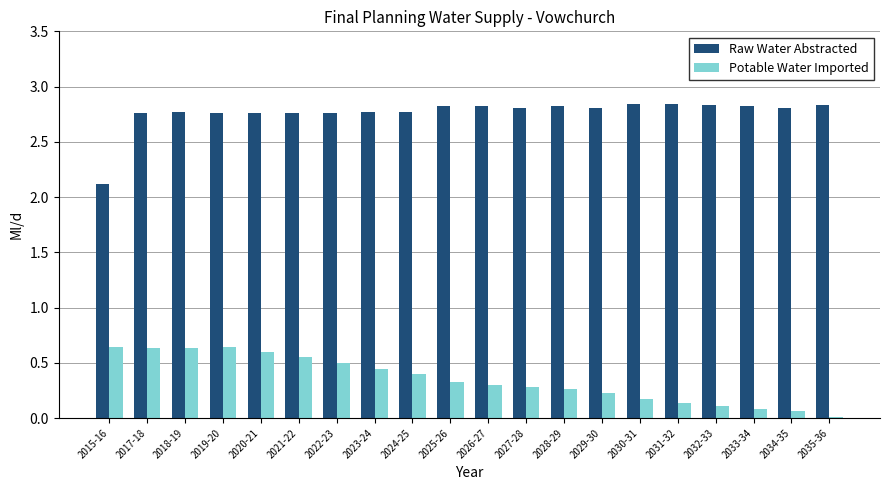

True or false: Raw Water Abstracted has a value of 2.8 at 2035-36.

True